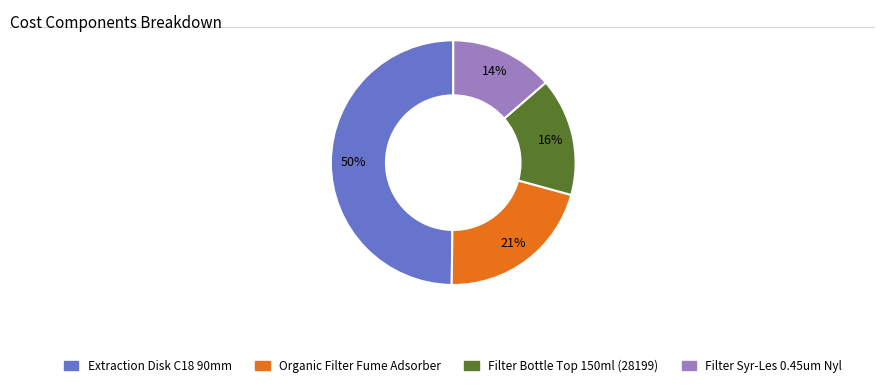

How many segments does this pie chart have?

4